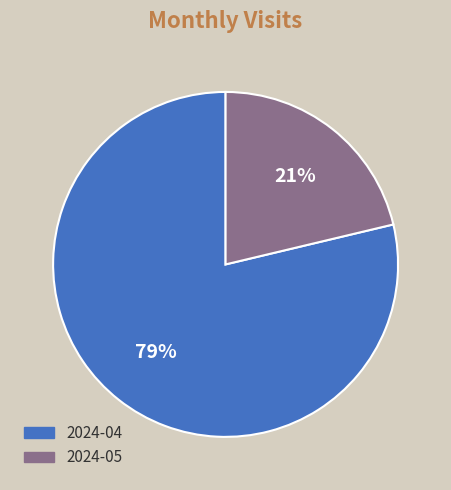

To the nearest percent, what is the combined percentage of 2024-05 and 2024-04?

100%